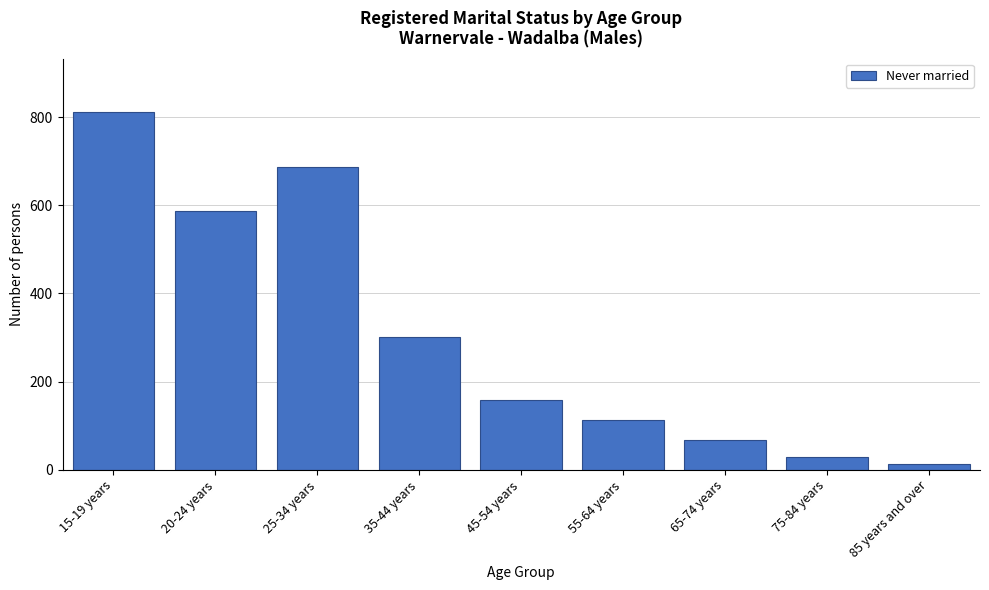

Reading left to right, transcribe all the data shown in this chart.

15-19 years=811	20-24 years=586	25-34 years=687	35-44 years=302	45-54 years=158	55-64 years=112	65-74 years=68	75-84 years=28	85 years and over=14